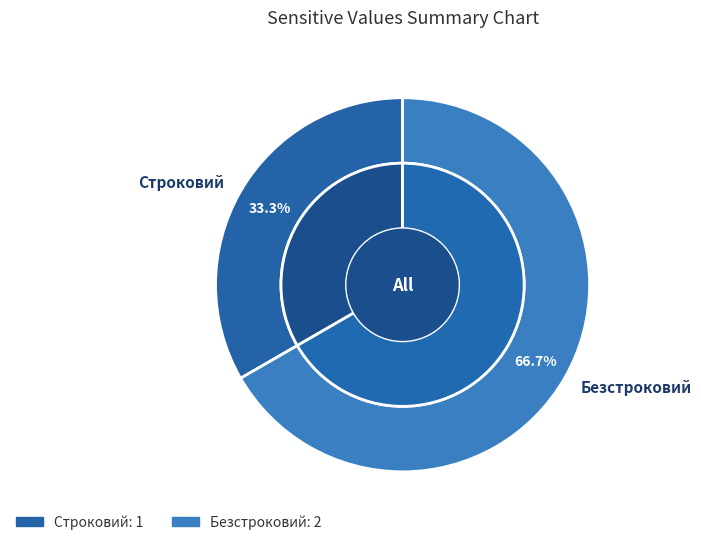

How much of the chart is everything except Строковий?

66.7%